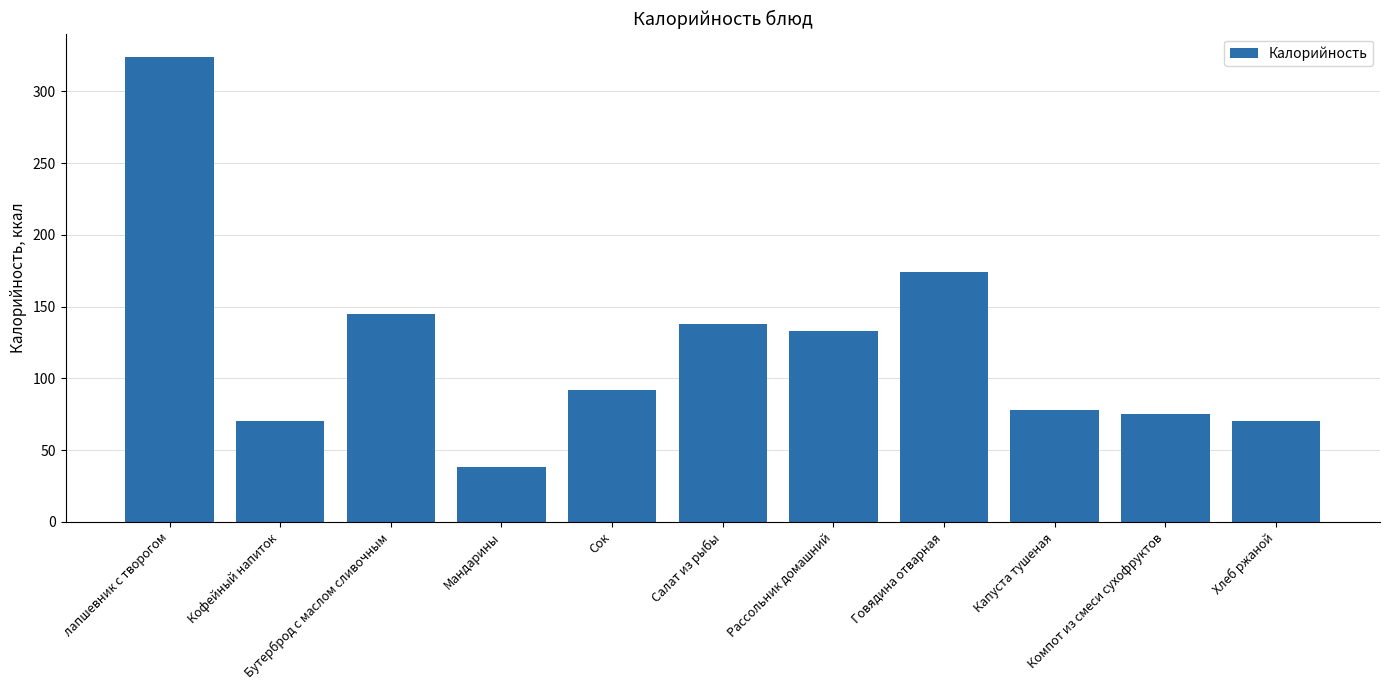

Reading left to right, transcribe all the data shown in this chart.

лапшевник с творогом=324	Кофейный напиток=70	Бутерброд с маслом сливочным=145	Мандарины=38	Сок=92	Салат из рыбы=138	Рассольник домашний=133	Говядина отварная=174	Капуста тушеная=78	Компот из смеси сухофруктов=75	Хлеб ржаной=70